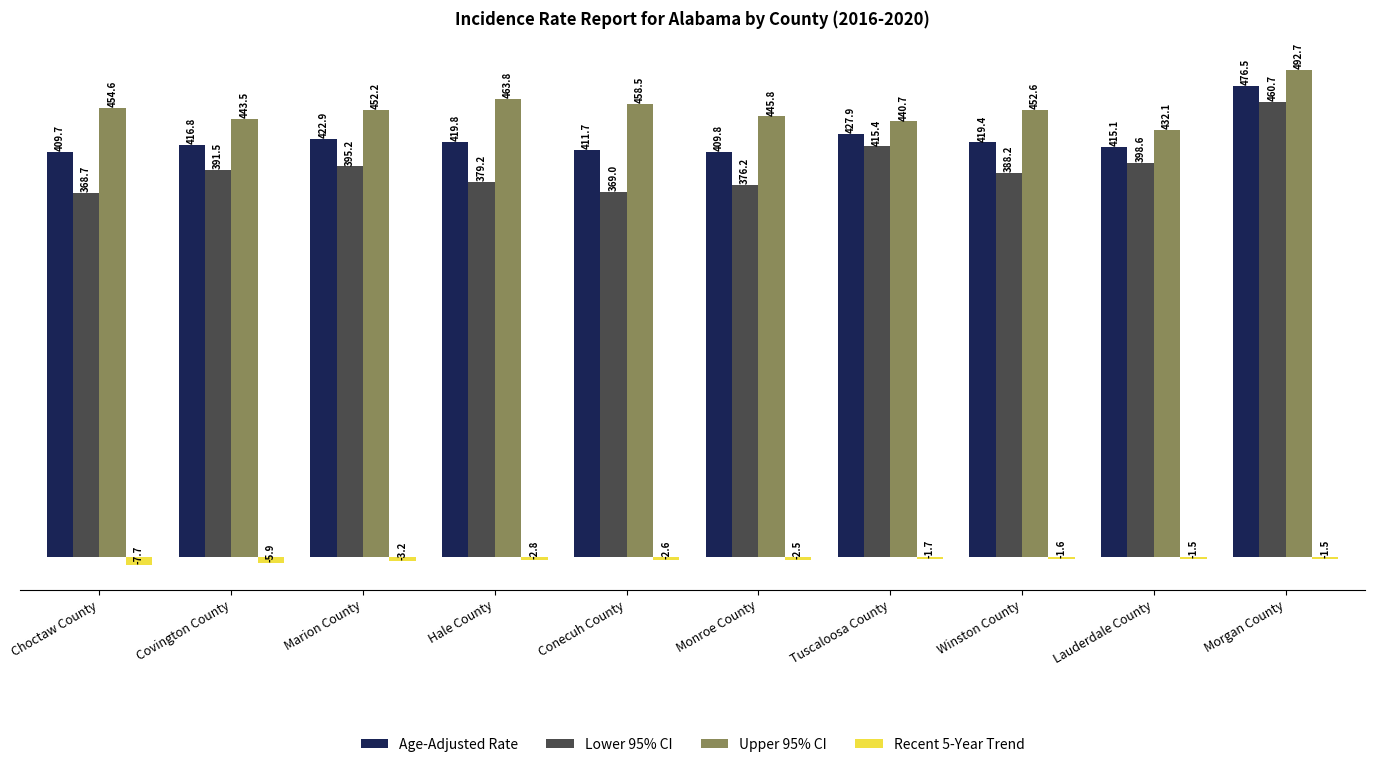

What is the sum of the Age-Adjusted Rate values at Monroe County and Choctaw County?

819.5